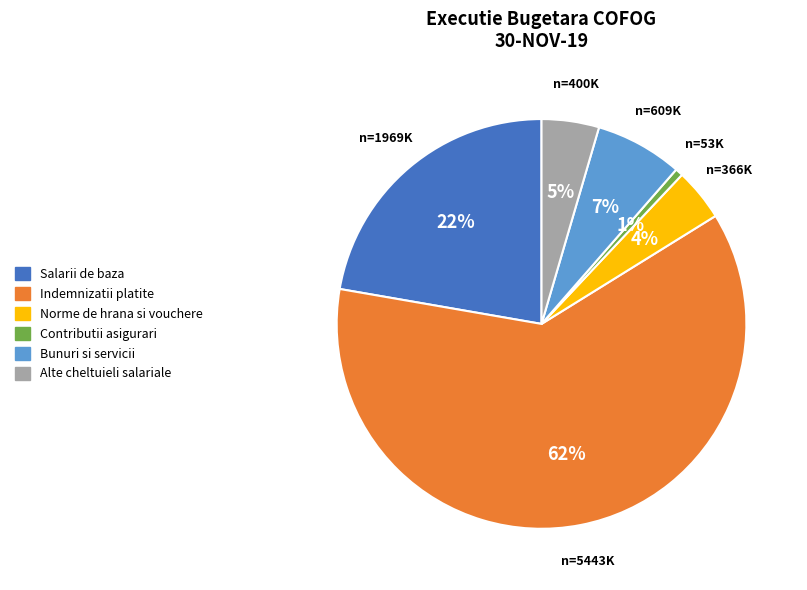

Does any single category account for the majority?

Yes